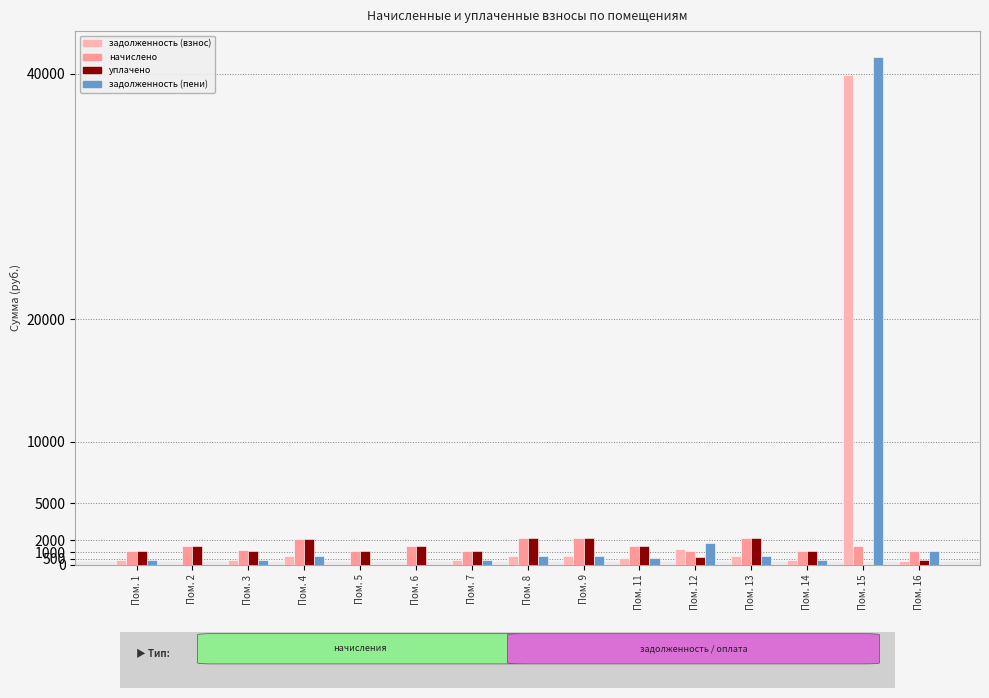

Reading left to right, extract all data points from this chart.

задолженность (взнос): Пом. 1=377.6	Пом. 2=0.0	Пом. 3=384.9	Пом. 4=710.0	Пом. 5=0.0	Пом. 6=0.0	Пом. 7=376.4	Пом. 8=716.1	Пом. 9=714.9	Пом. 11=513.2	Пом. 12=1266.8	Пом. 13=716.1	Пом. 14=378.8	Пом. 15=39892.3	Пом. 16=310.0
начислено: Пом. 1=1132.8	Пом. 2=1536.1	Пом. 3=1154.8	Пом. 4=2129.9	Пом. 5=1151.1	Пом. 6=1539.7	Пом. 7=1129.1	Пом. 8=2148.3	Пом. 9=2144.6	Пом. 11=1539.7	Пом. 12=1151.1	Пом. 13=2148.3	Пом. 14=1136.5	Пом. 15=1521.4	Пом. 16=1140.1
уплачено: Пом. 1=1132.8	Пом. 2=1536.1	Пом. 3=1149.6	Пом. 4=2129.9	Пом. 5=1151.1	Пом. 6=1539.7	Пом. 7=1129.1	Пом. 8=2148.3	Пом. 9=2144.6	Пом. 11=1539.7	Пом. 12=651.7	Пом. 13=2148.3	Пом. 14=1136.5	Пом. 15=0.0	Пом. 16=370.8
задолженность (пени): Пом. 1=377.6	Пом. 2=0.0	Пом. 3=390.1	Пом. 4=710.0	Пом. 5=0.0	Пом. 6=0.0	Пом. 7=376.4	Пом. 8=716.1	Пом. 9=714.9	Пом. 11=513.2	Пом. 12=1766.3	Пом. 13=716.1	Пом. 14=378.8	Пом. 15=41413.7	Пом. 16=1079.3